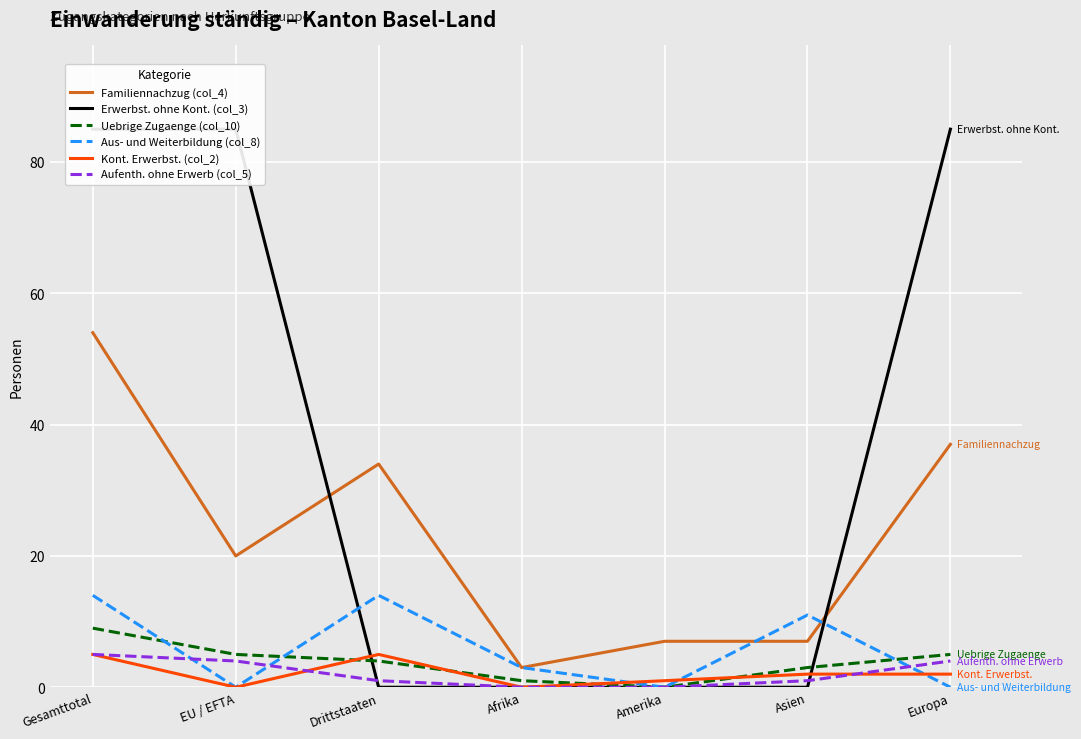

Rank the series by their maximum value, from lowest to highest.

Kont. Erwerbst. (col_2), Aufenth. ohne Erwerb (col_5), Uebrige Zugaenge (col_10), Aus- und Weiterbildung (col_8), Familiennachzug (col_4), Erwerbst. ohne Kont. (col_3)